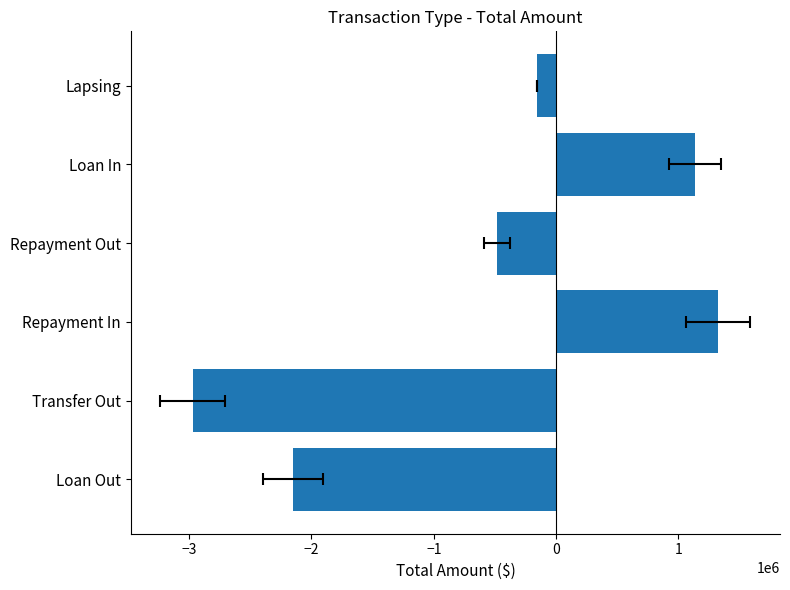

What is the maximum value shown in the chart?

1325025.8